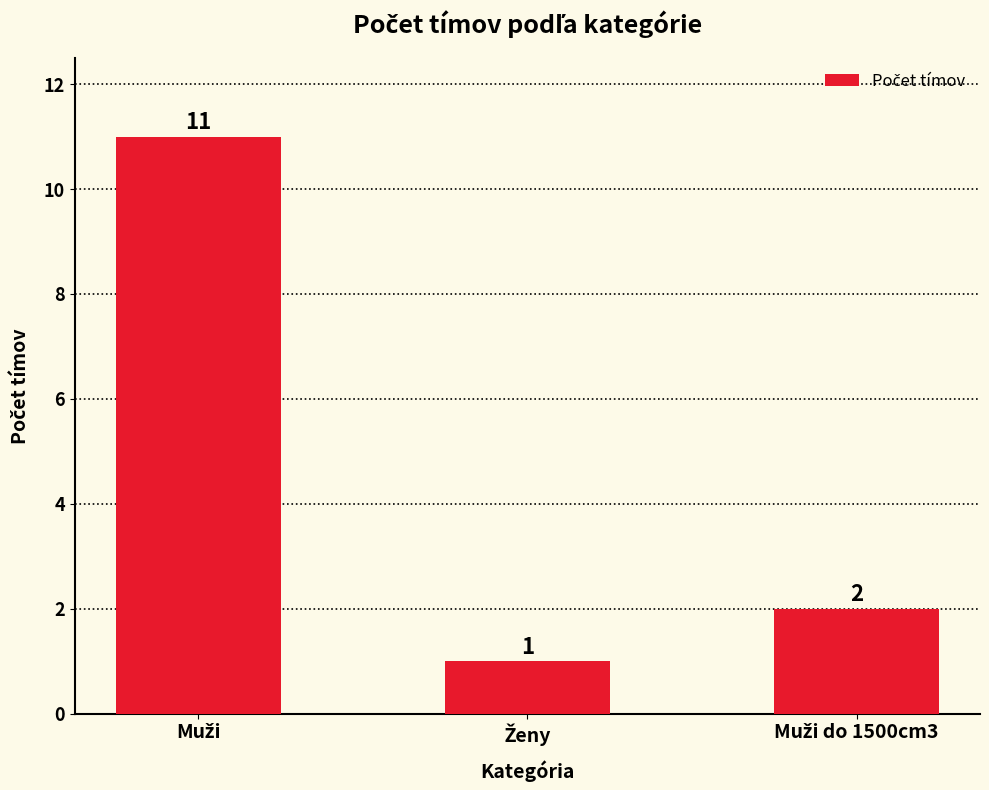

Reading left to right, what are all the values shown in this chart?

11	1	2